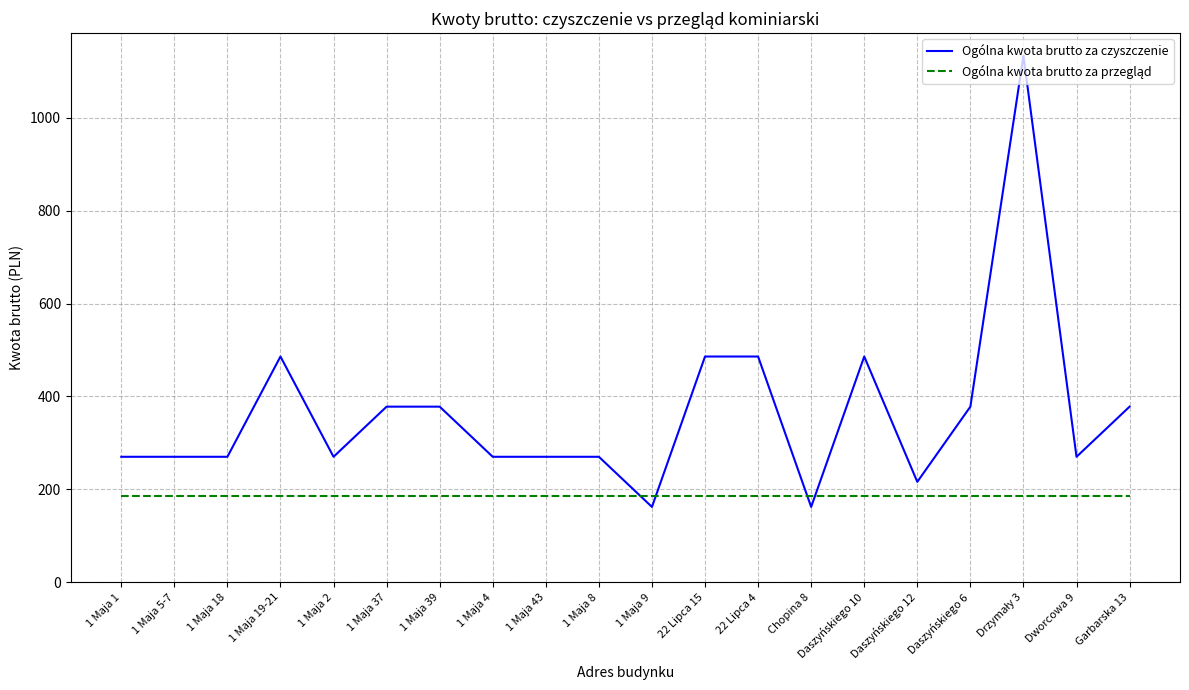

What is the total value across all series at 1 Maja 5-7?

454.5